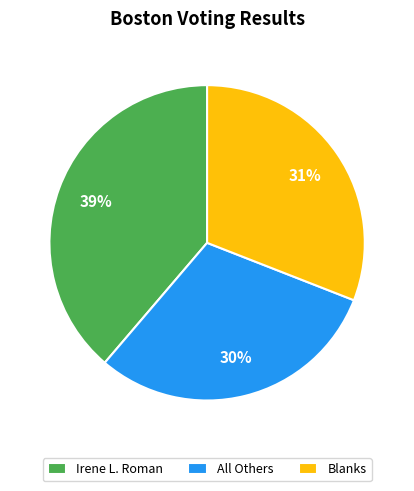

To the nearest percent, what percentage of the pie is All Others?

30%